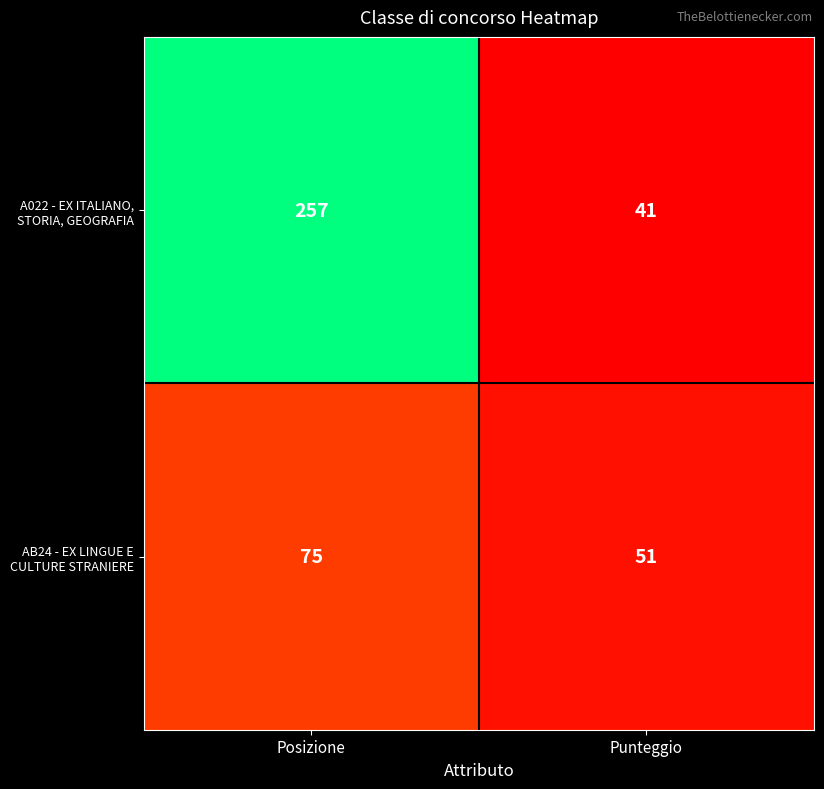

Reading left to right, what are all the values shown in this chart?

A022 - EX ITALIANO, STORIA, GEOGRAFIA: 257	41
AB24 - EX LINGUE E CULTURE STRANIERE: 75	51